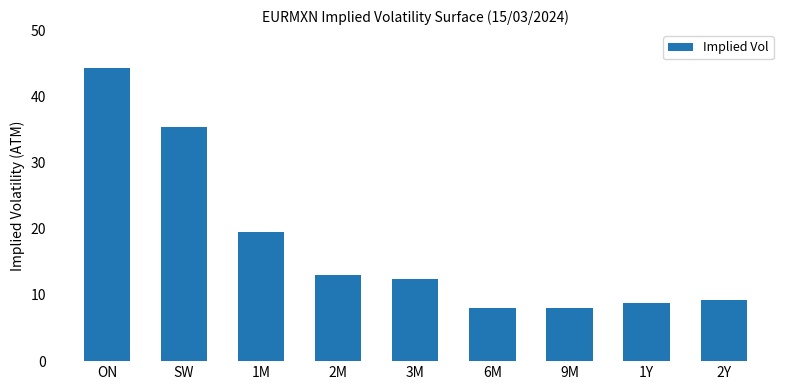

At which label does the data first exceed 12?

ON